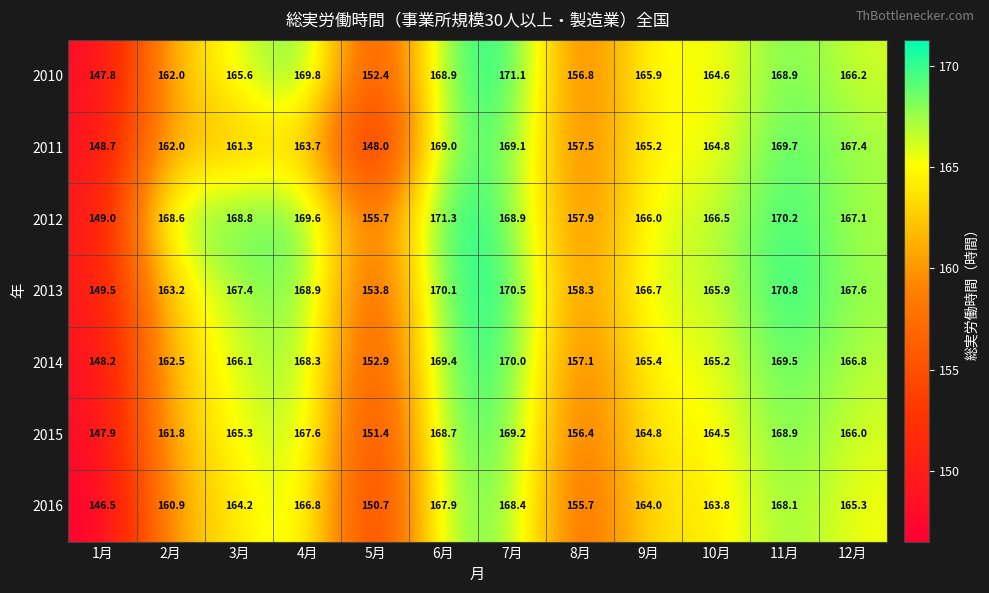

Which series has the largest total across all categories?

2012